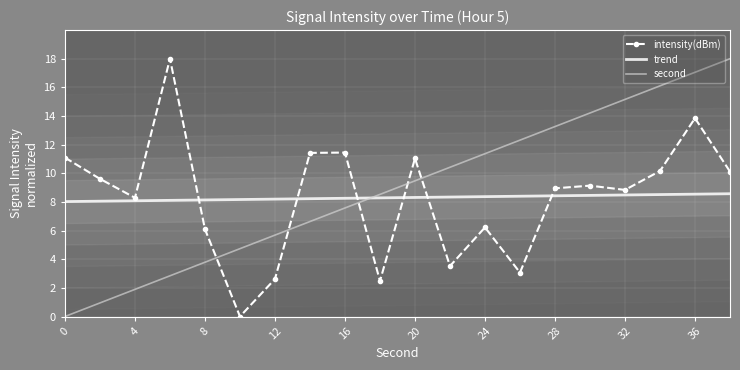

Reading right to left, what are all the values shown in this chart?

intensity(dBm): 10.1	13.8	10.2	8.8	9.1	9.0	3.1	6.2	3.5	11.0	2.5	11.4	11.4	2.6	0.0	6.1	18.0	8.3	9.6	11.1
trend: 8.6	8.5	8.5	8.5	8.5	8.4	8.4	8.4	8.3	8.3	8.3	8.3	8.2	8.2	8.2	8.1	8.1	8.1	8.1	8.0
second: 18.0	17.1	16.1	15.2	14.2	13.3	12.3	11.4	10.4	9.5	8.5	7.6	6.6	5.7	4.7	3.8	2.8	1.9	0.9	0.0